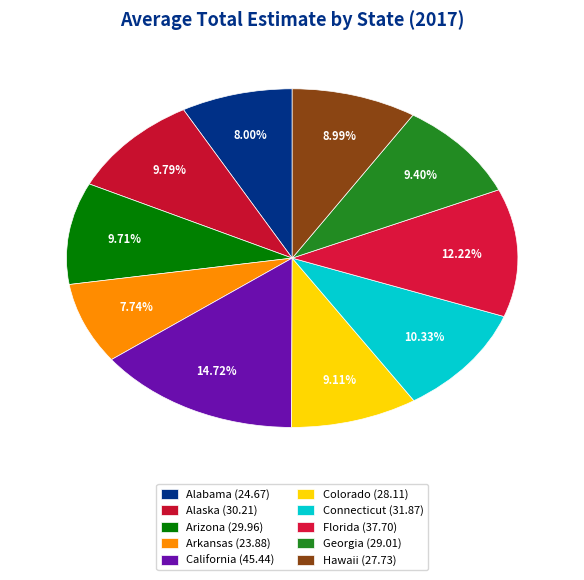

To the nearest percent, what is the combined percentage of Arkansas and Arizona?

17%